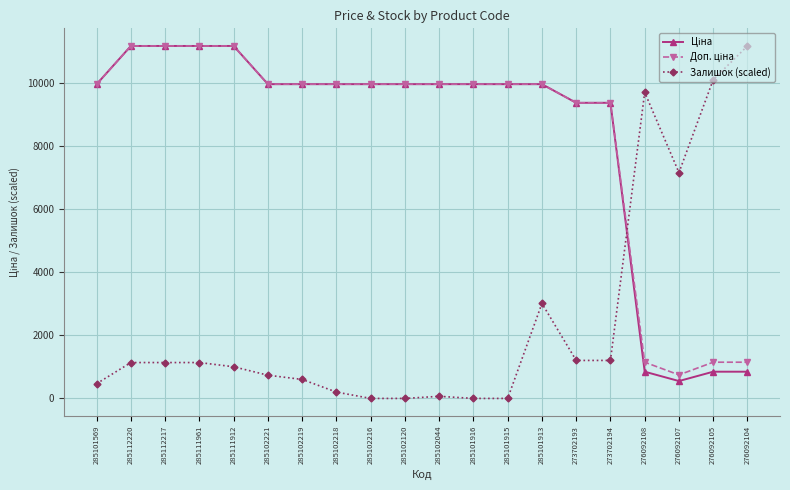

True or false: Залишок (scaled) has more than 0 interior local peaks.

True